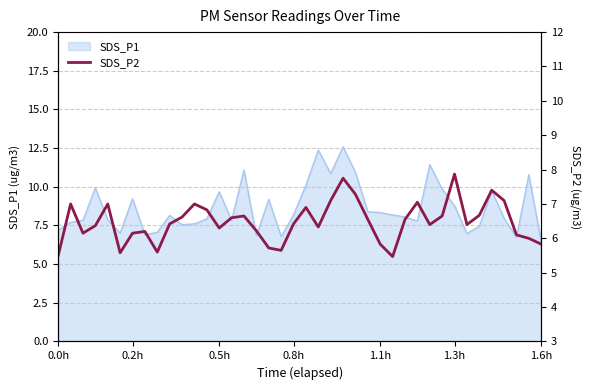

True or false: SDS_P1 has a value of 8.8 at 1.3h.

True